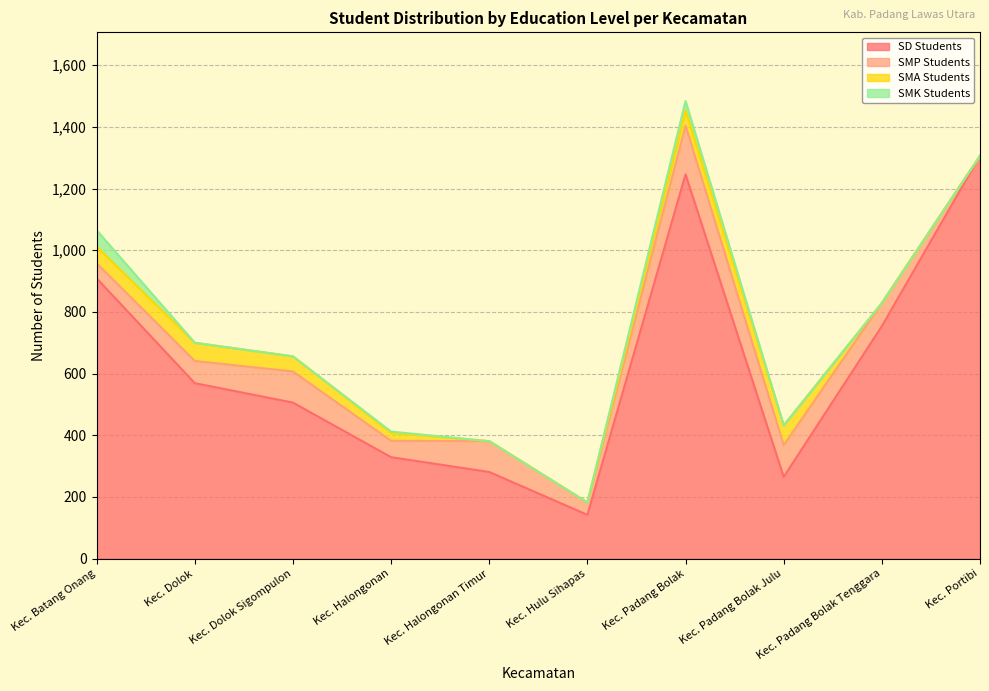

Which category has the highest value in the SMA Students series?

Kec. Padang Bolak Julu